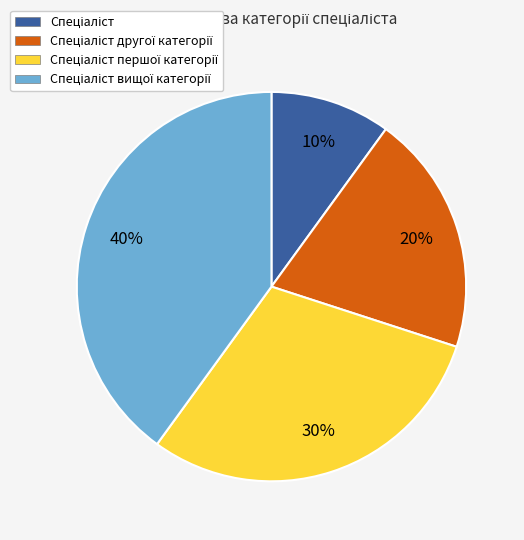

Does any single category account for the majority?

No